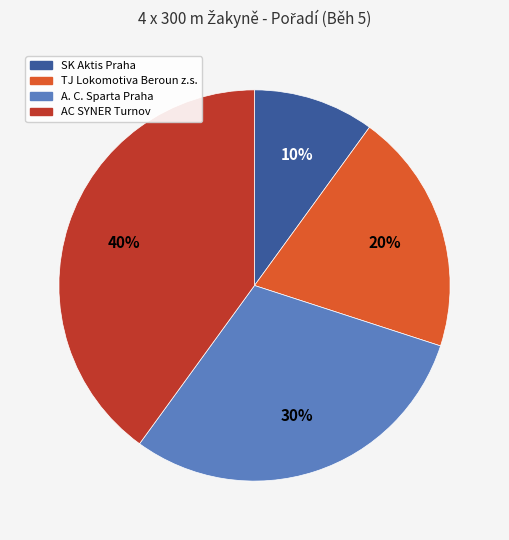

Rank the categories by value from lowest to highest.

SK Aktis Praha, TJ Lokomotiva Beroun z.s., A. C. Sparta Praha, AC SYNER Turnov